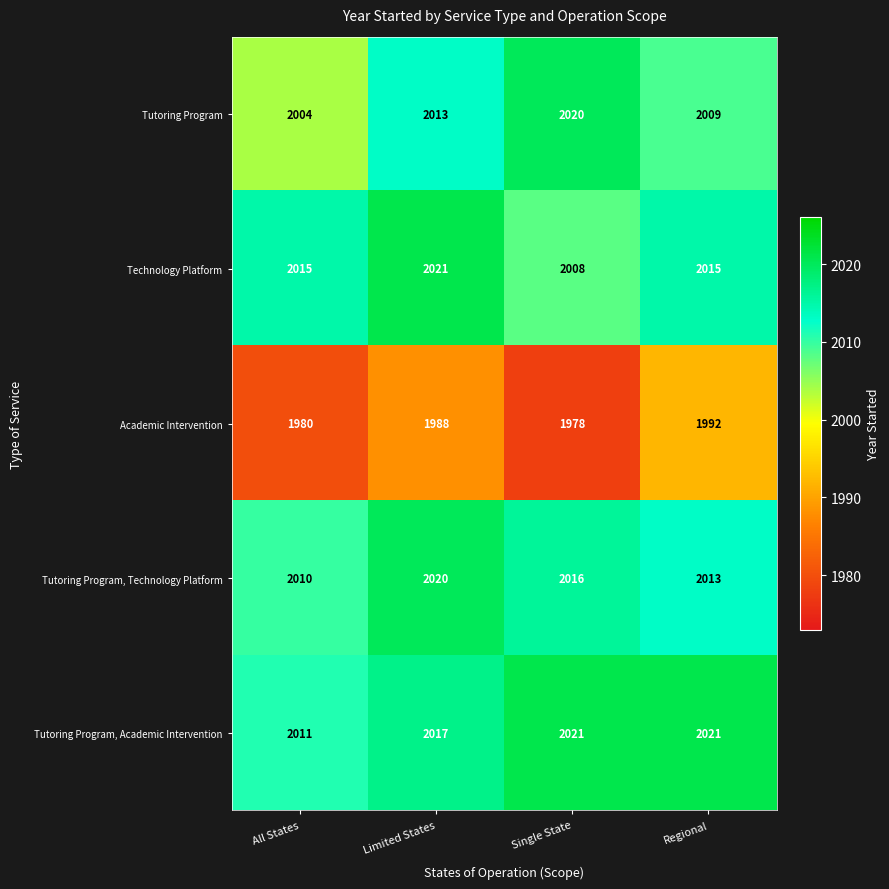

Between Single State and Regional, which series saw the biggest shift?

Academic Intervention